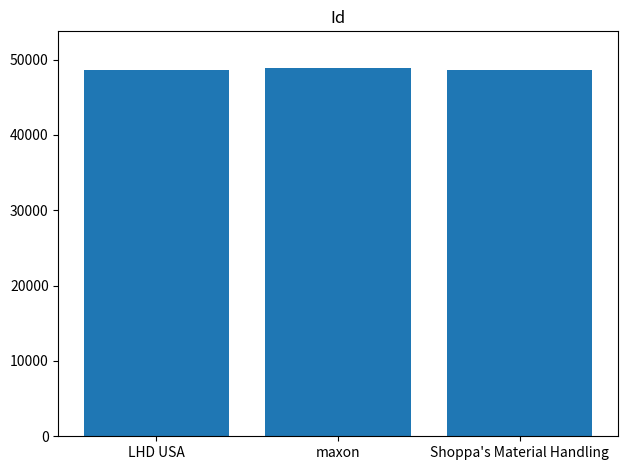

What is the maximum value shown in the chart?

48861